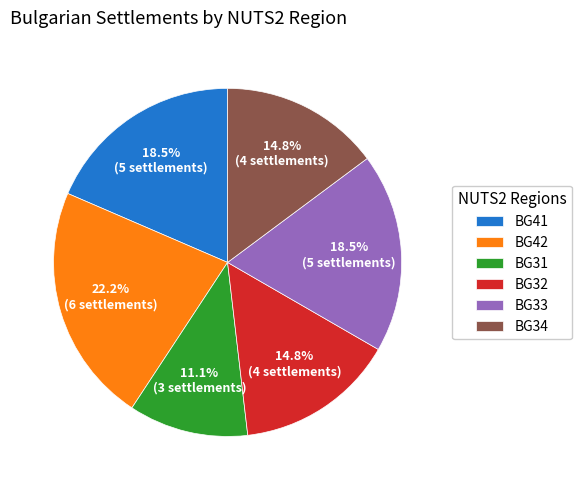

Is there a majority slice in this chart?

No